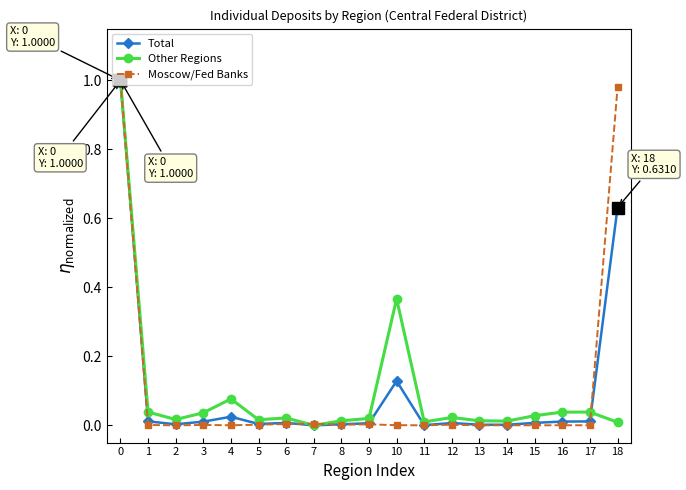

At which category does Other Regions reach its first local valley?

2